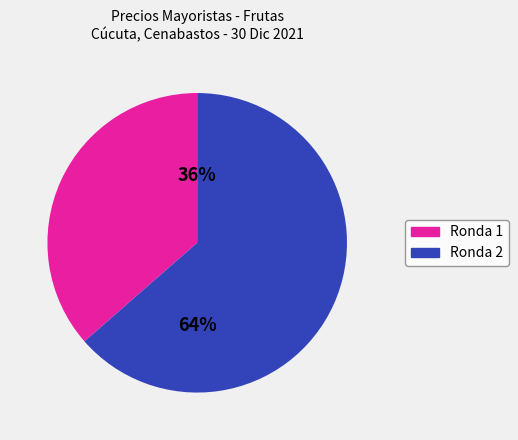

Does any single category account for the majority?

Yes